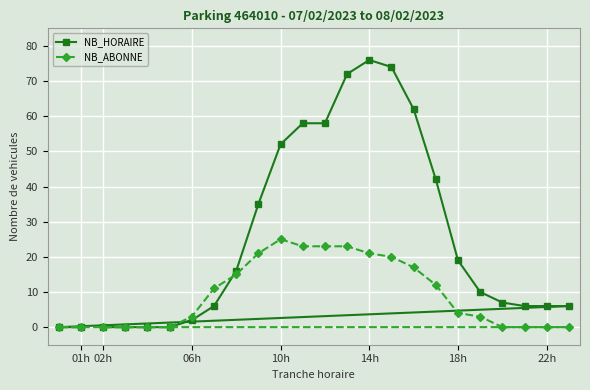

Reading left to right, list all the values displayed in this chart.

NB_HORAIRE: 0	0	0	0	0	0	2	6	16	35	52	58	58	72	76	74	62	42	19	10	7	6	6	6
NB_ABONNE: 0	0	0	0	0	0	3	11	15	21	25	23	23	23	21	20	17	12	4	3	0	0	0	0